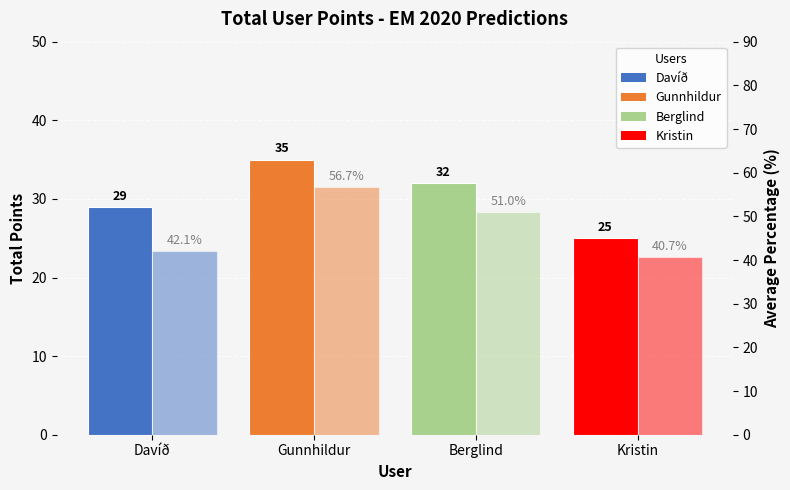

What is the label of the 2nd bar from the left?

Gunnhildur